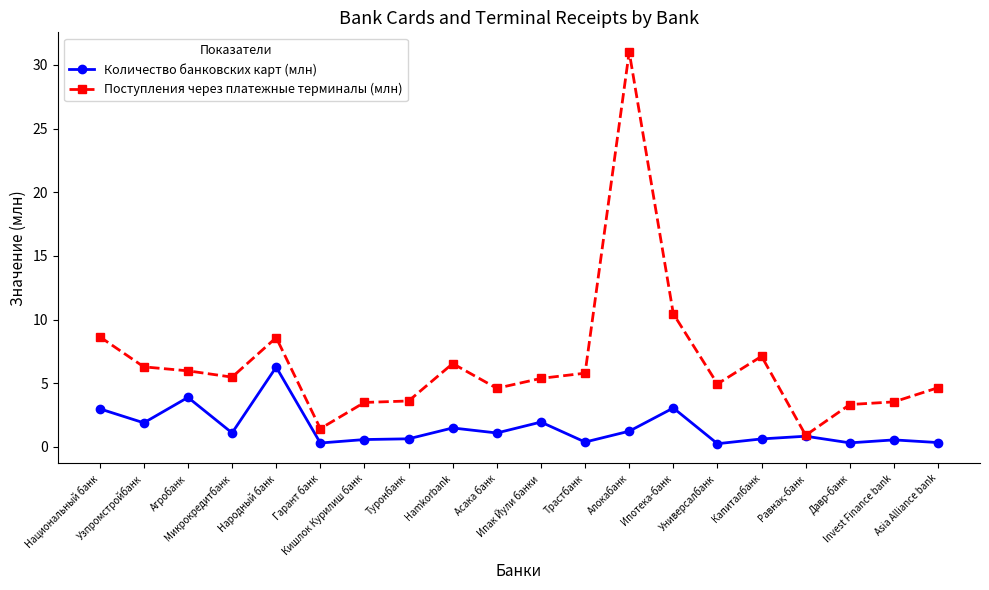

What is the greatest value displayed?

31.0